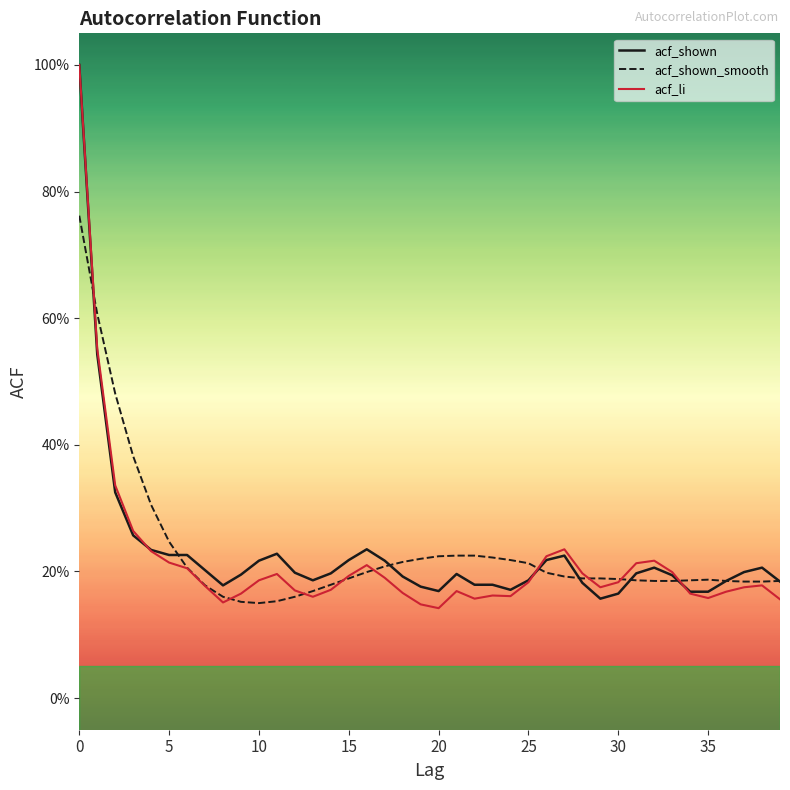

Does the chart have visible grid lines?

No